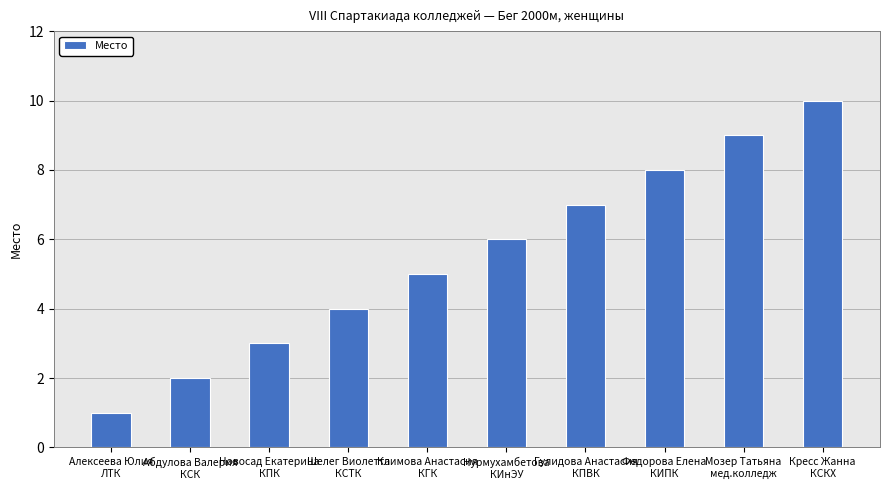

Rank the categories by value from highest to lowest.

Кресс Жанна
КСКХ, Мозер Татьяна
мед.колледж, Федорова Елена
КИПК, Гулидова Анастасия
КПВК, Нурмухамбетова
КИнЭУ, Климова Анастасия
КГК, Шелег Виолетта
КСТК, Новосад Екатерина
КПК, Абдулова Валерия
КСК, Алексеева Юлия
ЛТК